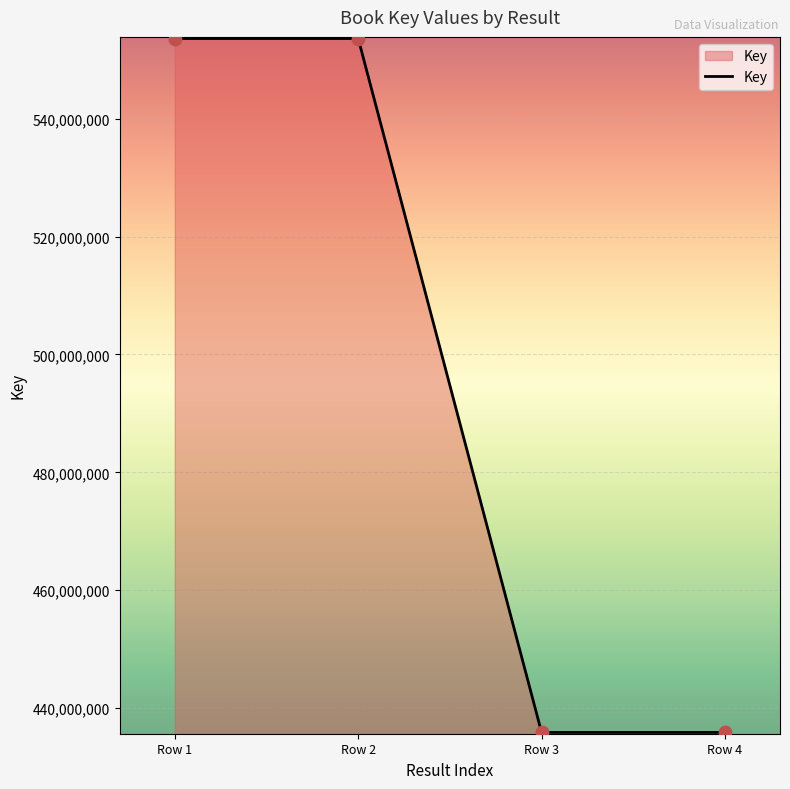

What is the ratio of the value at Row 2 to the value at Row 4?

1.3